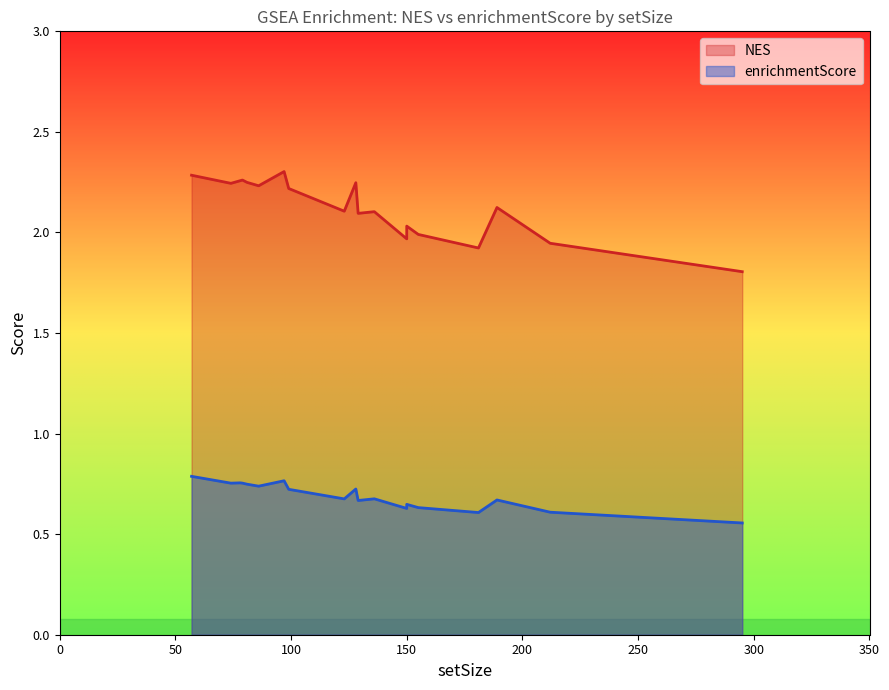

In enrichmentScore, how many points are higher than both neighbors (excluding endpoints)?

5